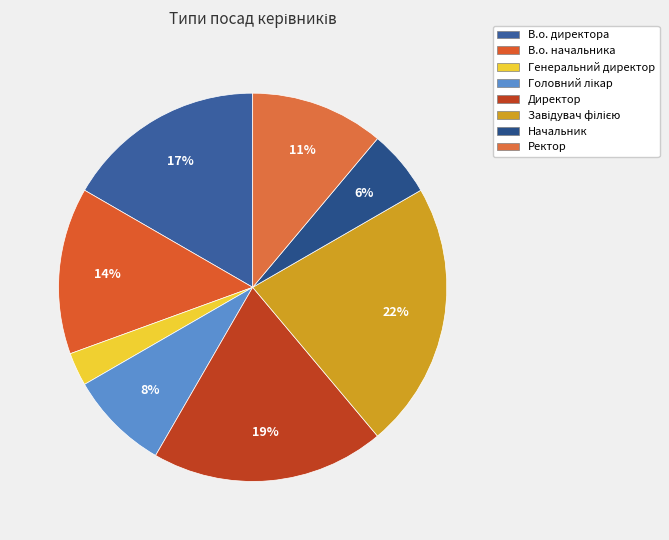

Does Головний лікар account for over 50% of the chart?

No